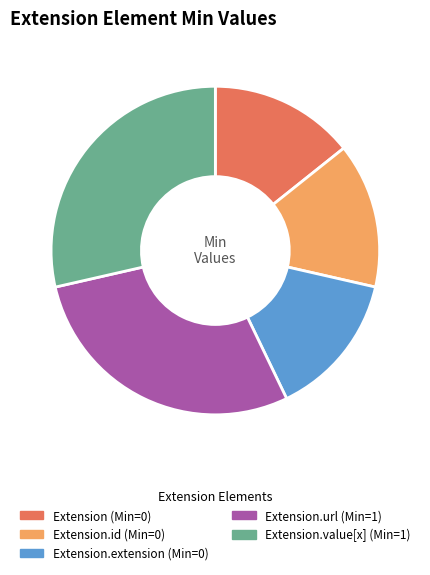

How many segments does this pie chart have?

5